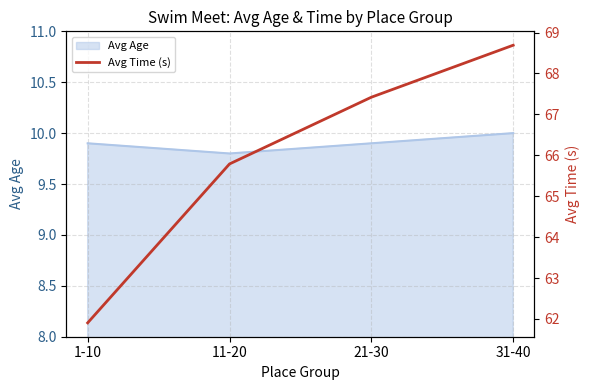

At which label is Avg Age closest to 9?

11-20